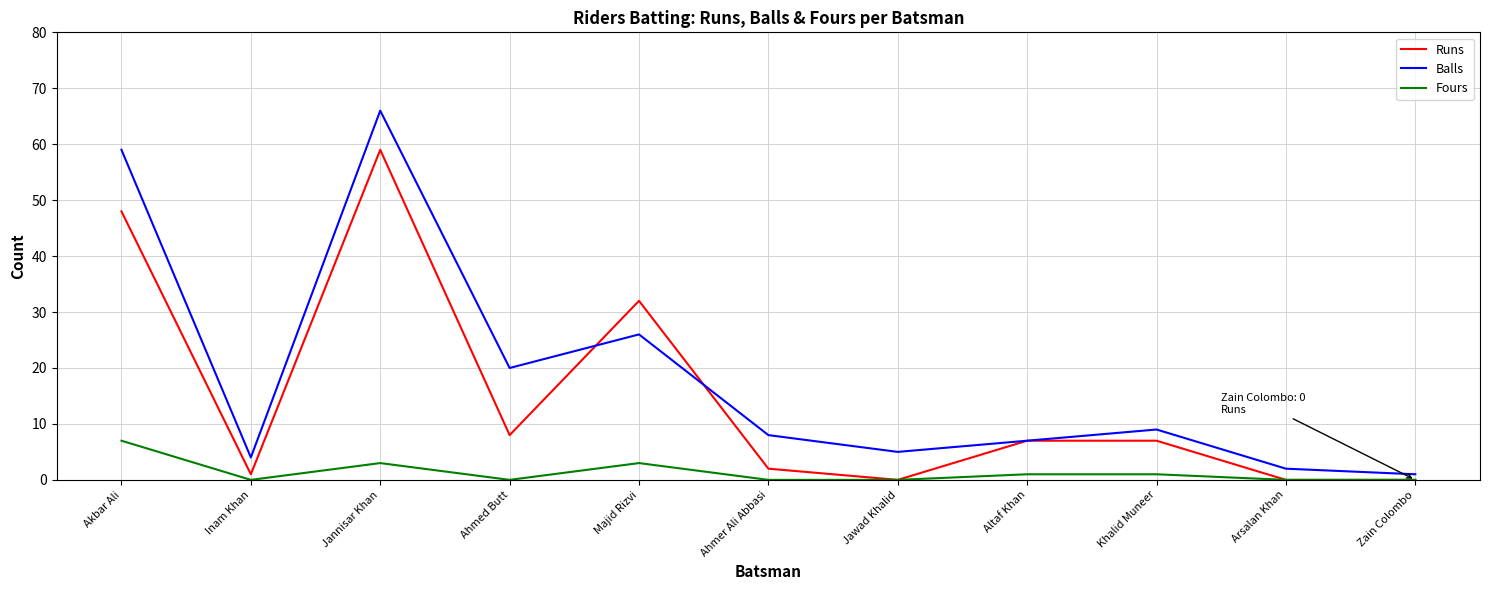

The value of Runs at Altaf Khan is 7. True or false?

True